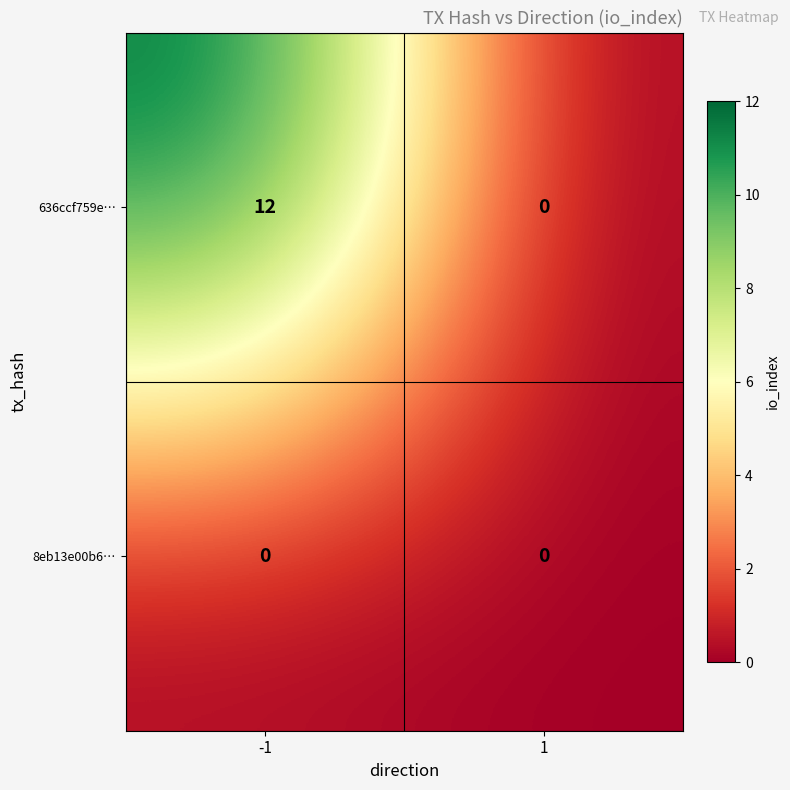

At which category does the chart reach its peak across all series?

-1